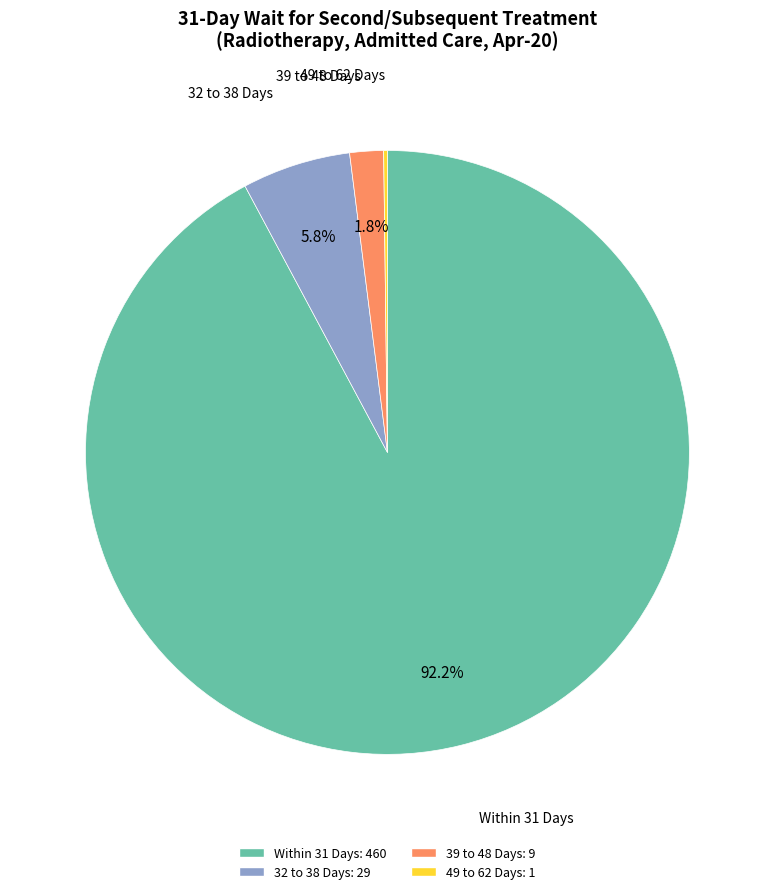

Is there any slice that represents more than half of the pie?

Yes